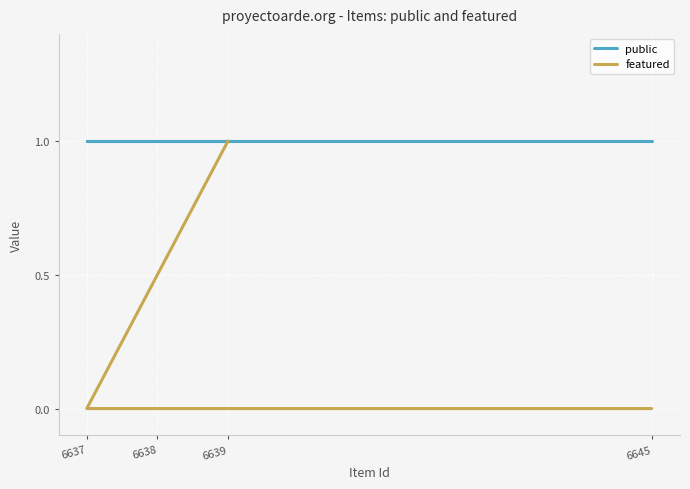

Which series has the widest spread of values?

featured